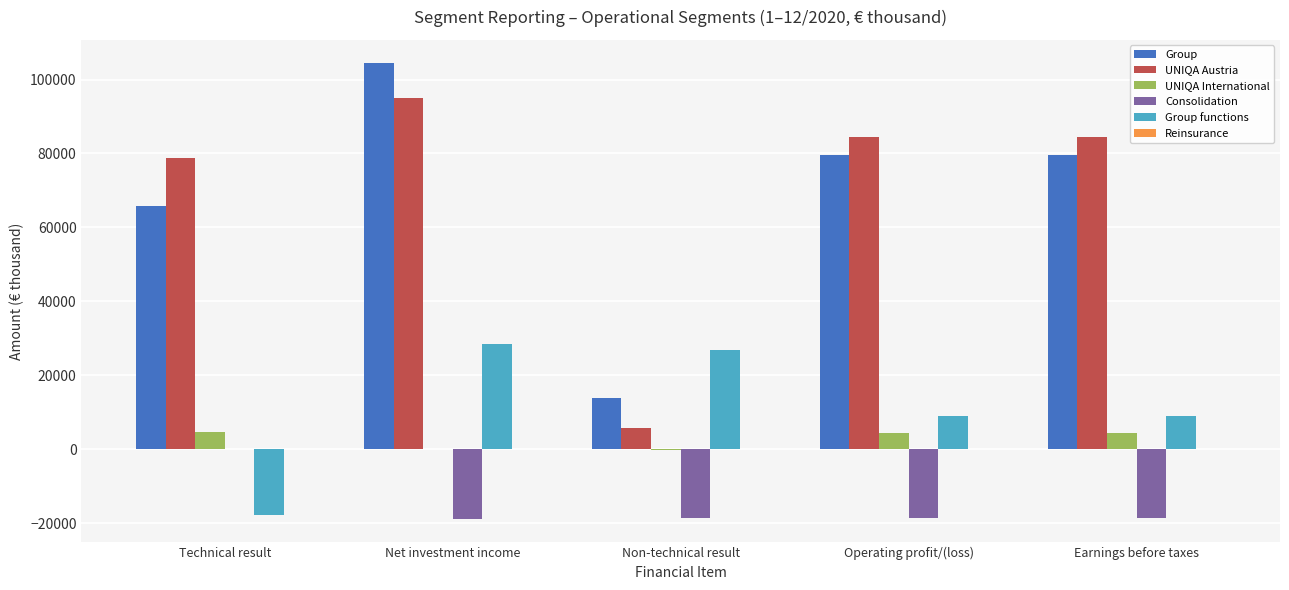

The Group functions series shows 14489 at Operating profit/(loss). True or false?

False